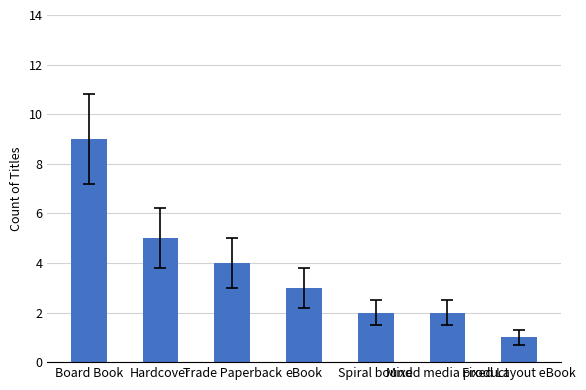

What is the greatest value displayed?

9